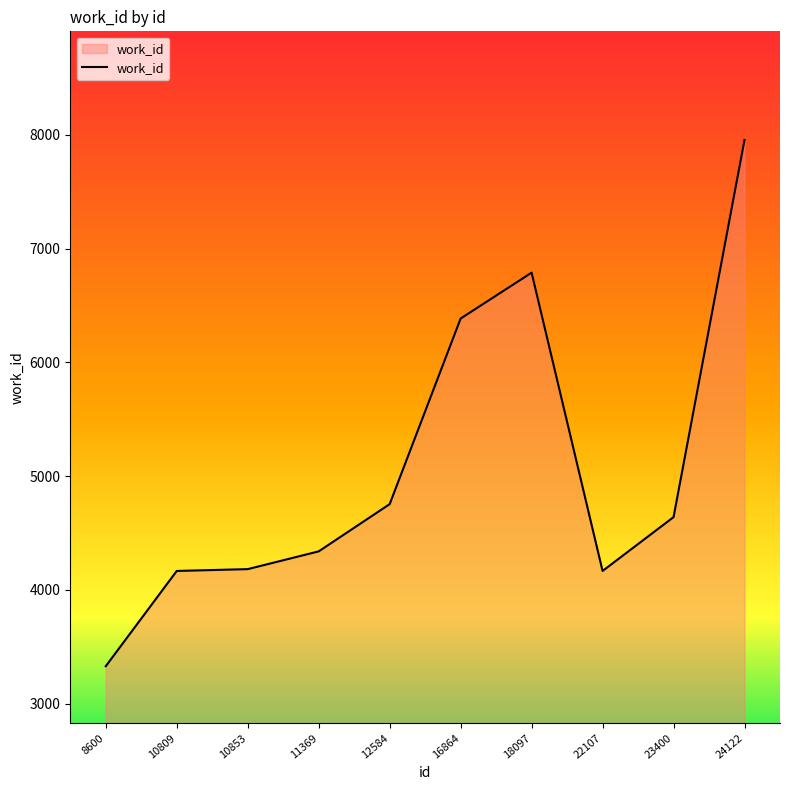

What value does the data have at 23400?

4640